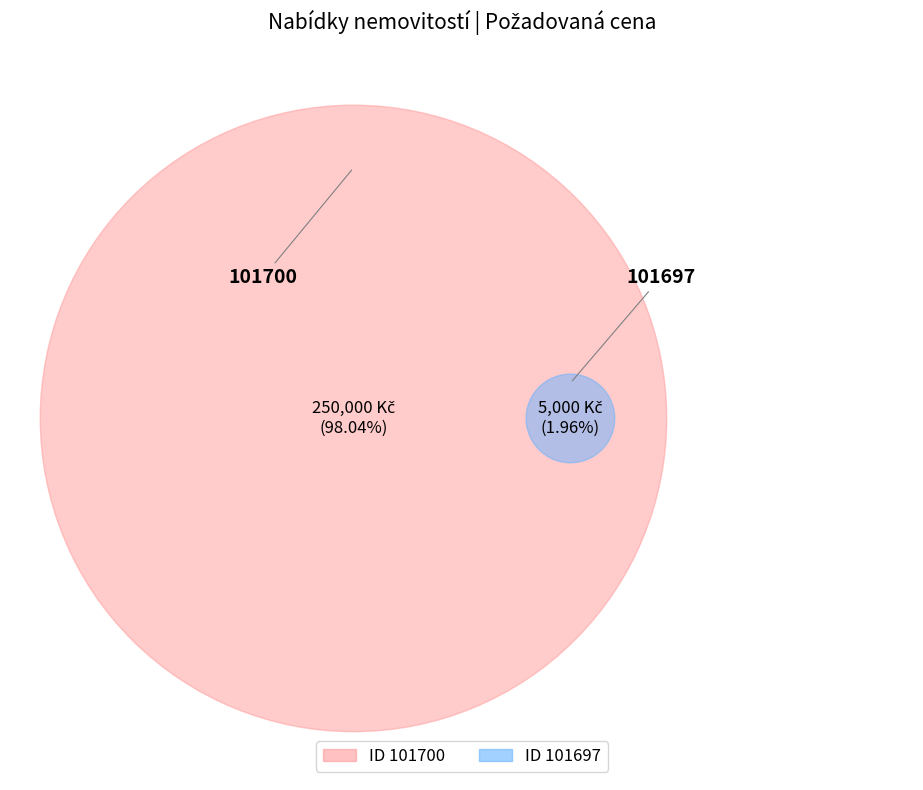

To the nearest percent, what percentage of the pie is 101700?

98%